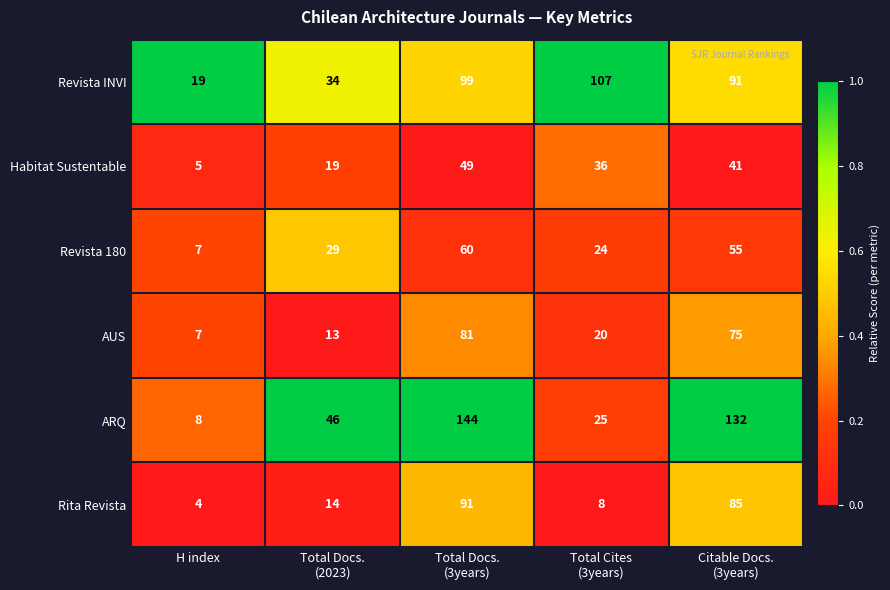

At which category is the sum across all series the highest?

Total Docs.
(3years)